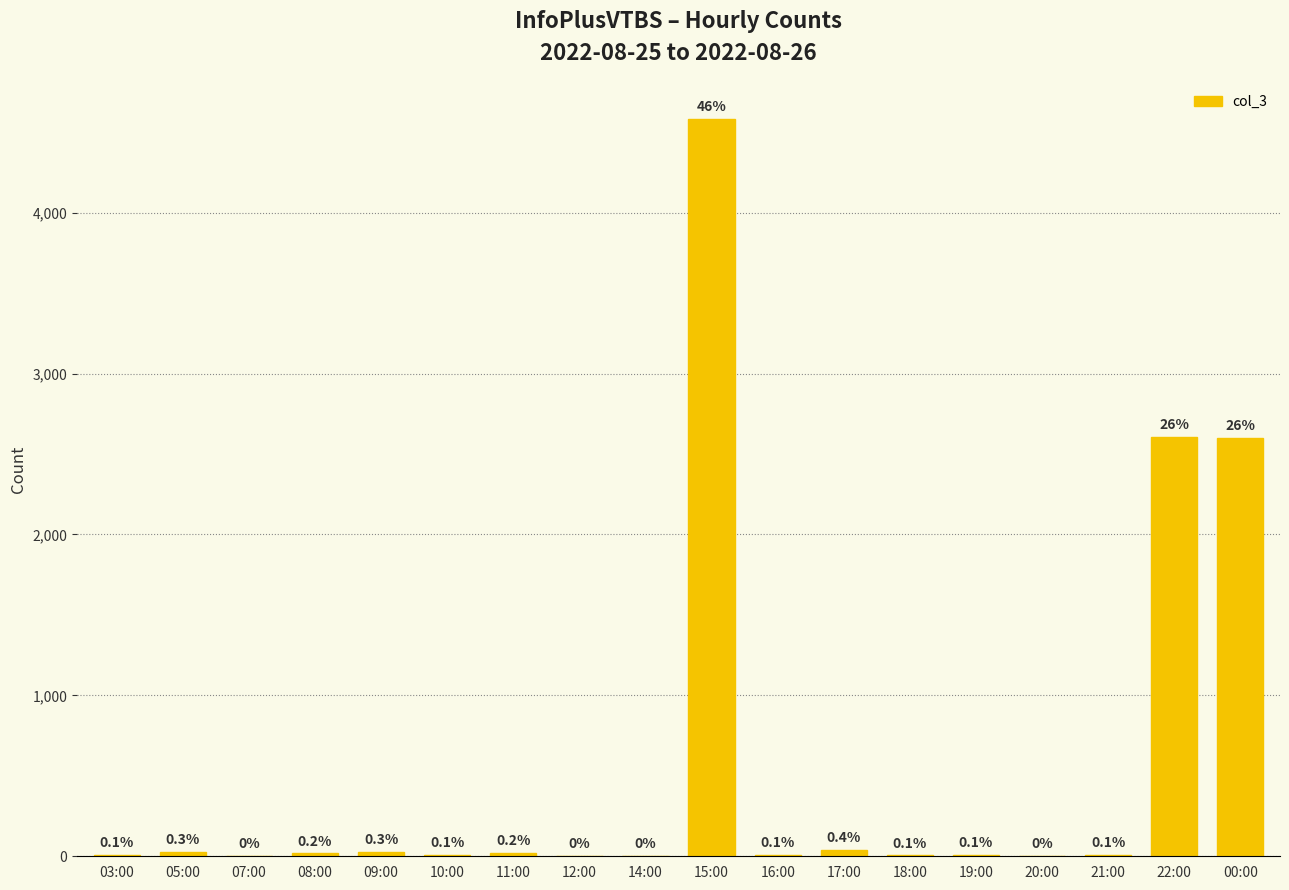

Where does the data first go above 11?

05:00